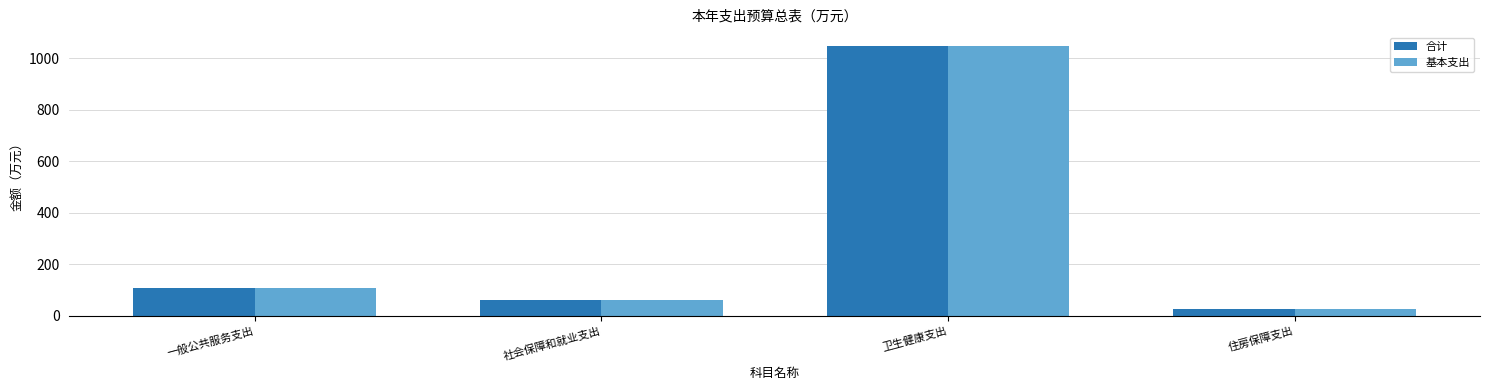

List the labels in order of 基本支出 value, largest first.

卫生健康支出, 一般公共服务支出, 社会保障和就业支出, 住房保障支出